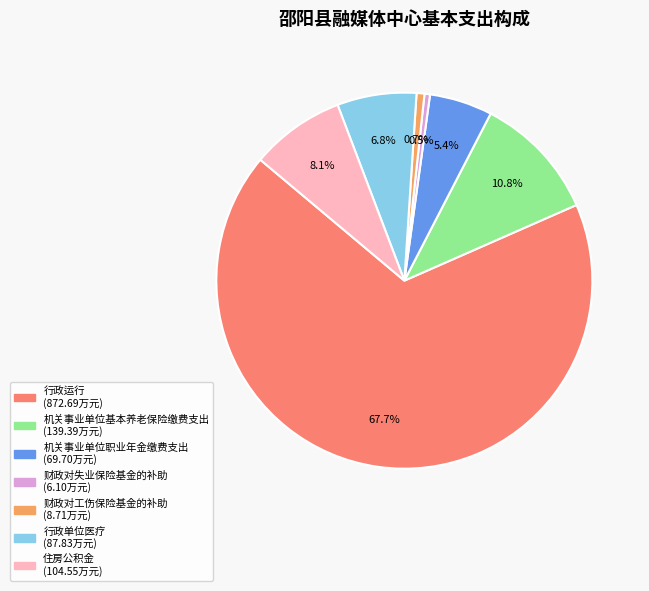

To the nearest percent, what portion does 行政运行 represent?

68%